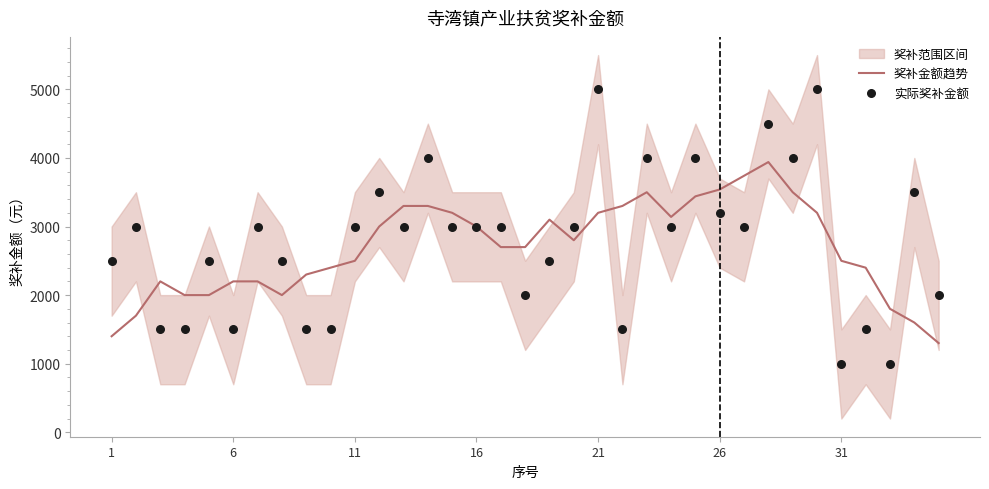

Is the value of 实际奖补金额 at 9 greater than the value of 奖补金额趋势 at 26?

No